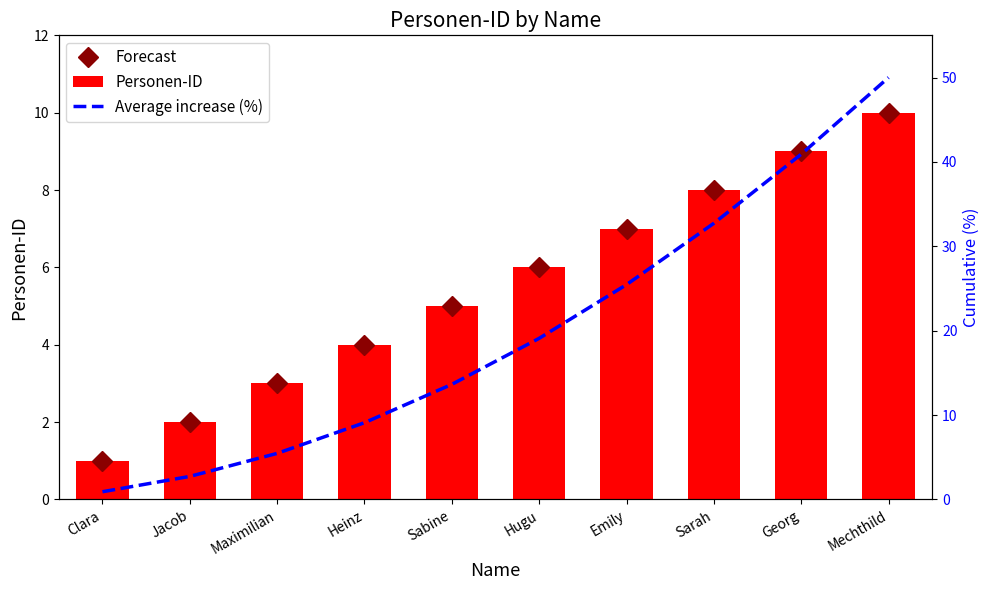

What position from the left is Heinz?

4